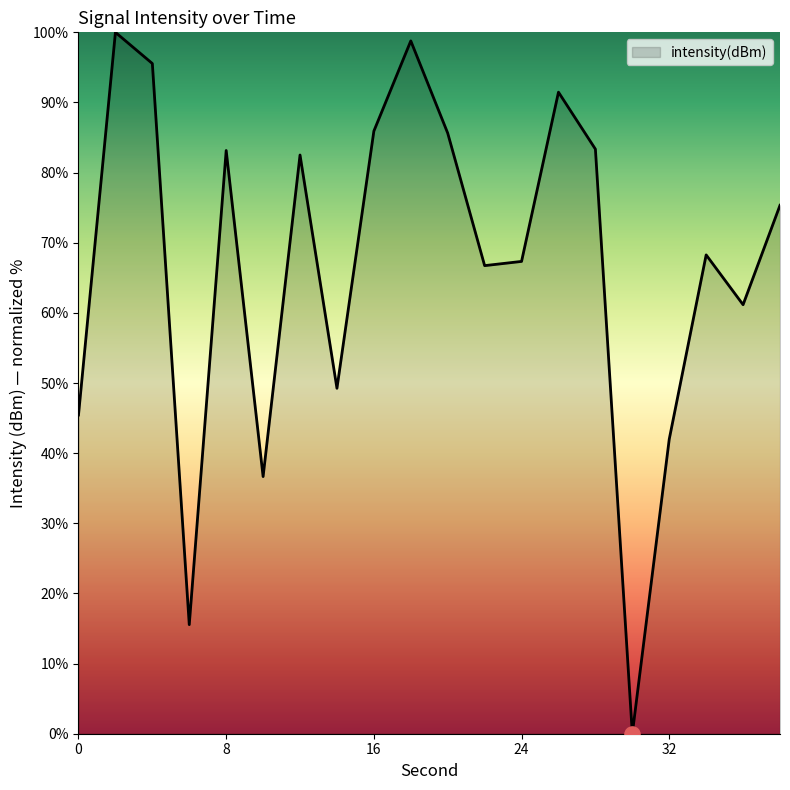

What is the maximum value shown in the chart?

100.0